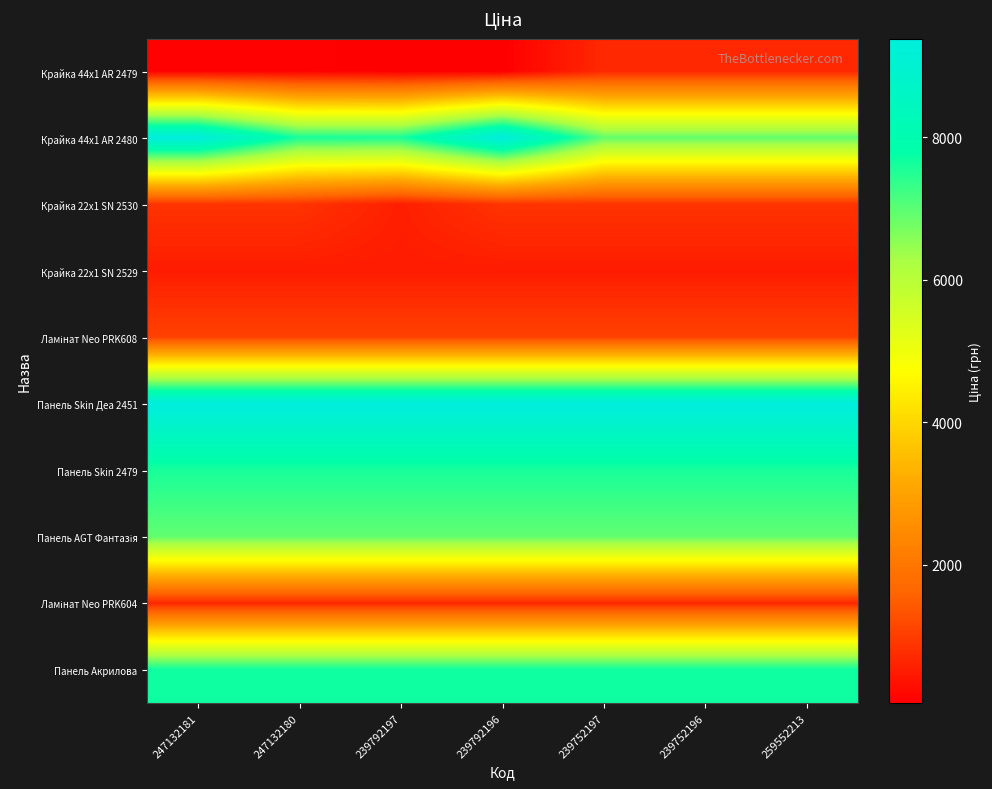

Between 247132181 and 247132180, which series saw the biggest shift?

Крайка 44x1 AR 2480